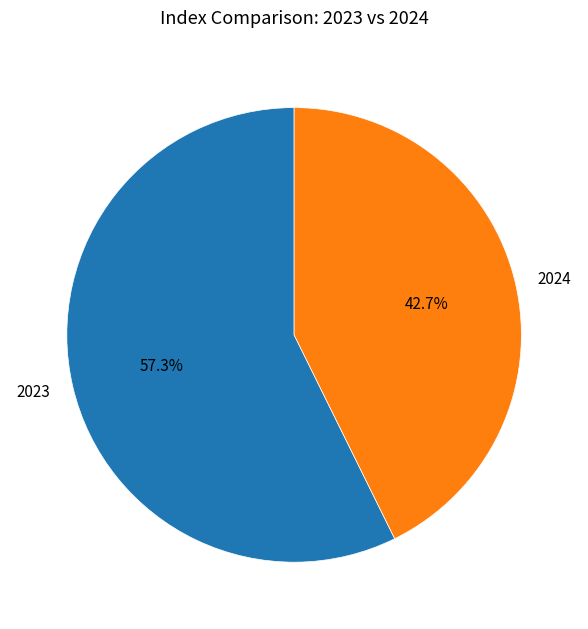

What is the ratio of the value at 2023 to the value at 2024?

1.3